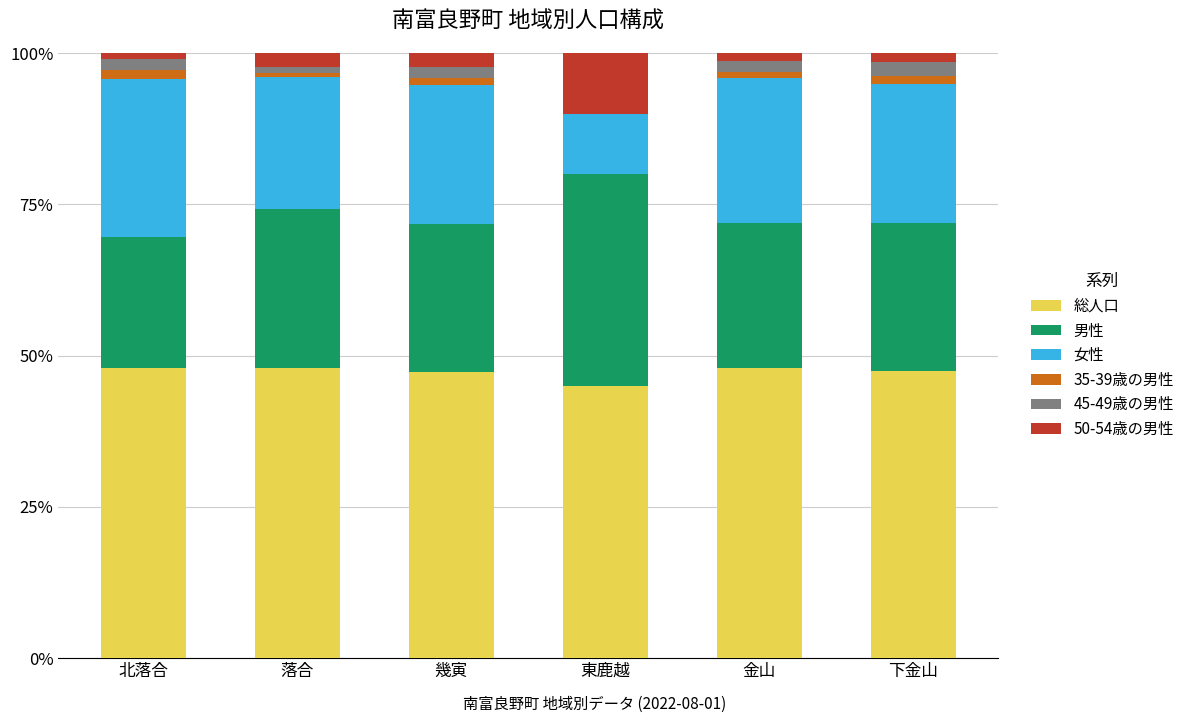

How many series are shown in this chart?

6